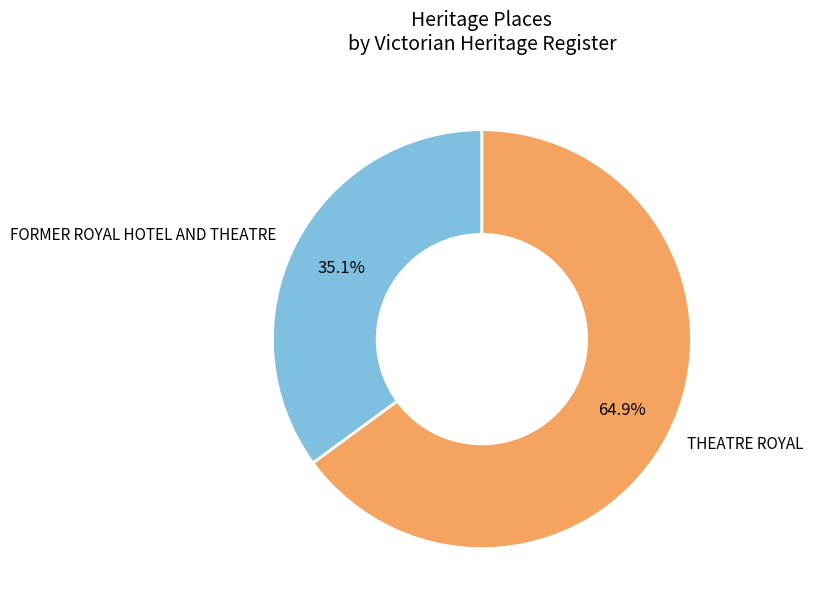

True or false: THEATRE ROYAL accounts for 65% of the total.

True